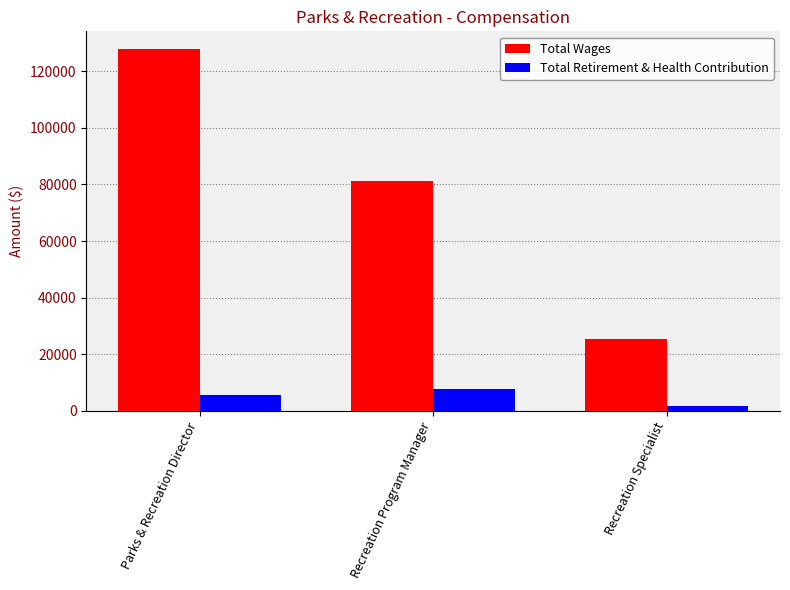

True or false: Total Retirement & Health Contribution has a value of 7723 at Recreation Program Manager.

True